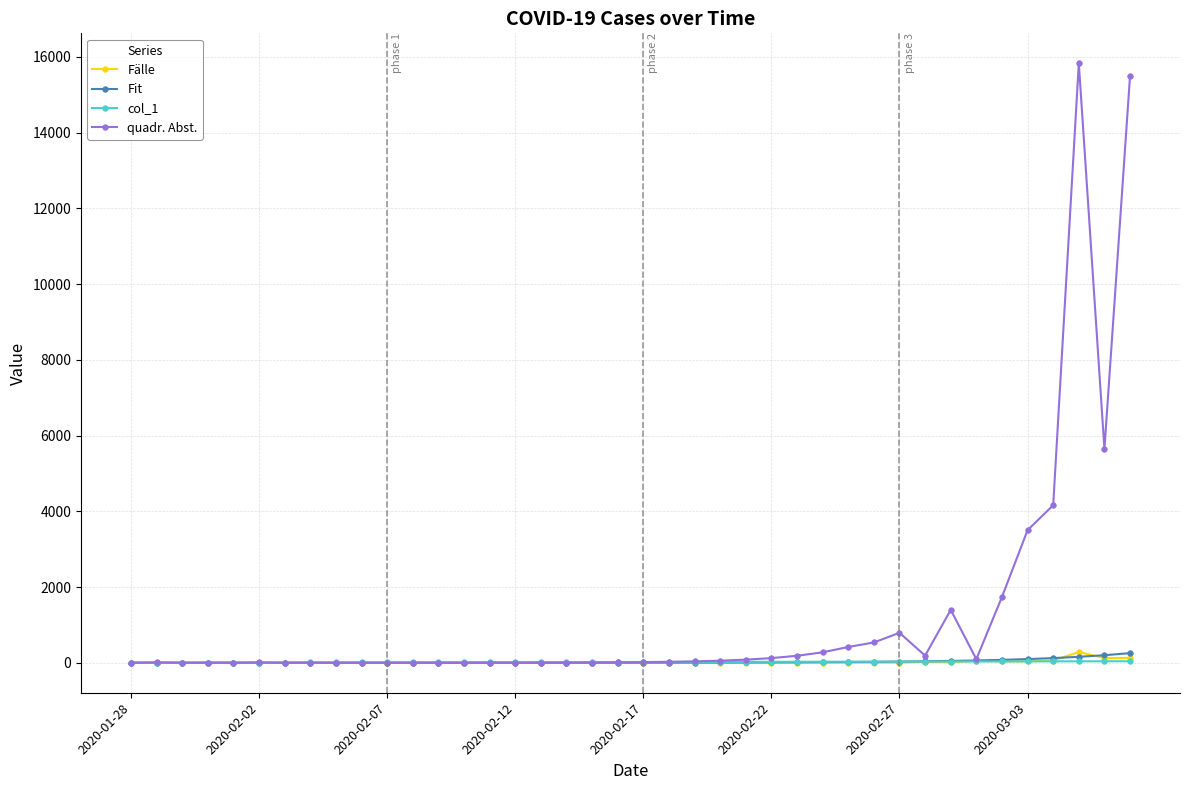

True or false: Fälle has more than 0 interior local peaks.

True